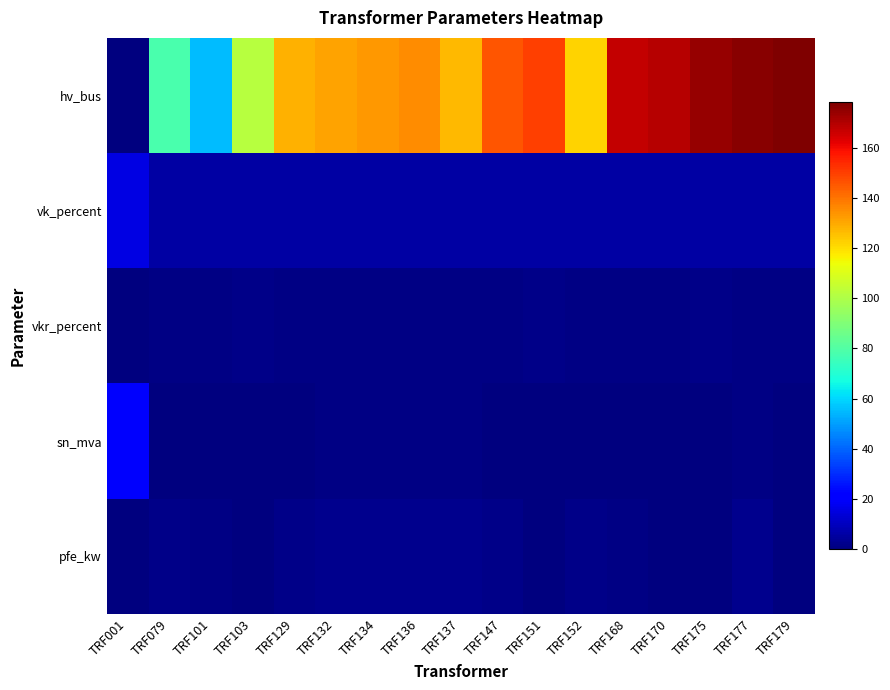

List the series in order of their peak value, highest first.

hv_bus, sn_mva, vk_percent, pfe_kw, vkr_percent